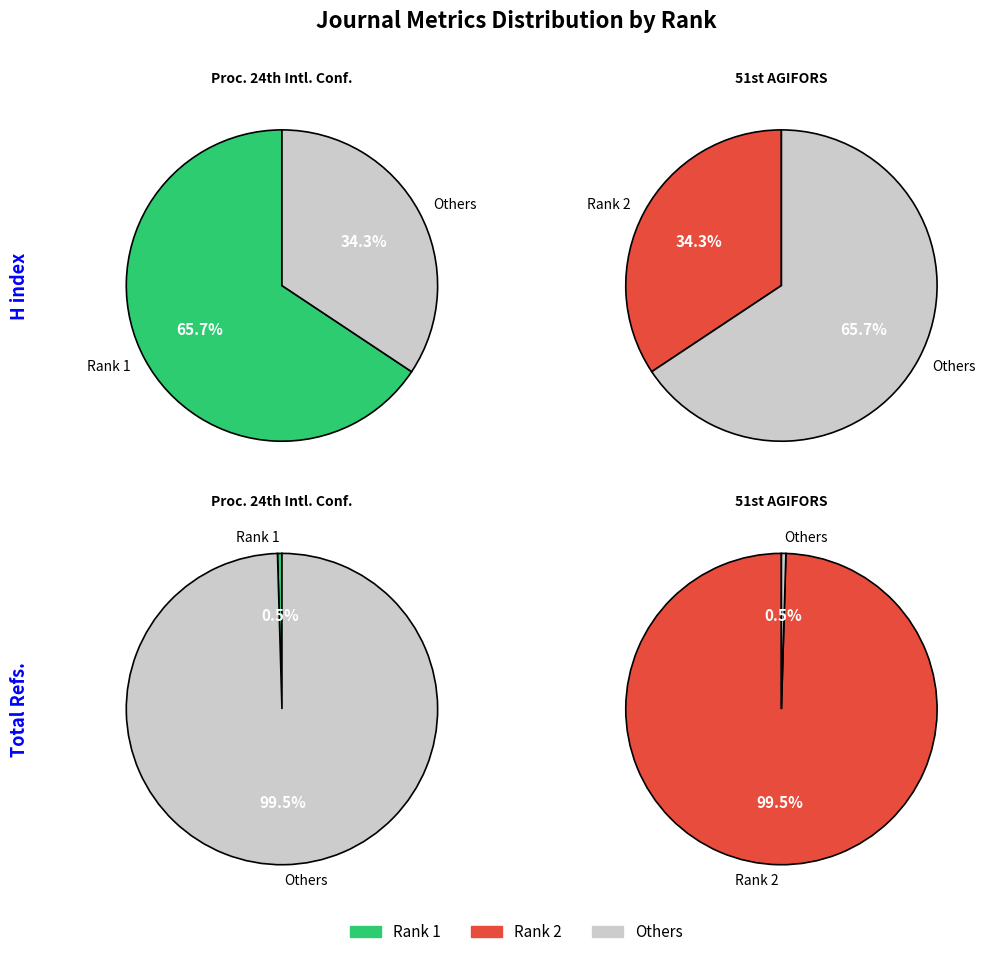

How many segments does this pie chart have?

2